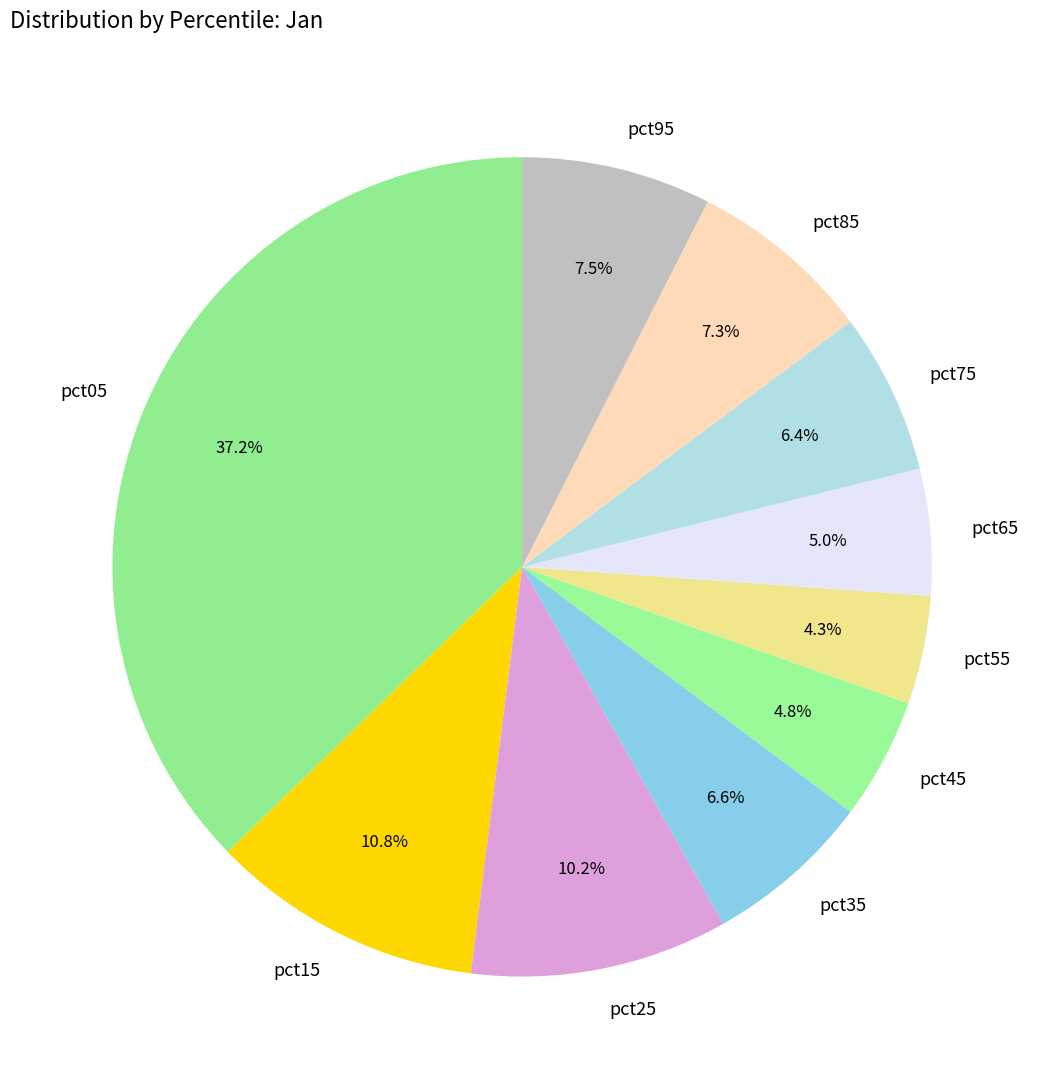

To the nearest percent, what is the difference between the pct85 and pct35 slice percentages?

1%